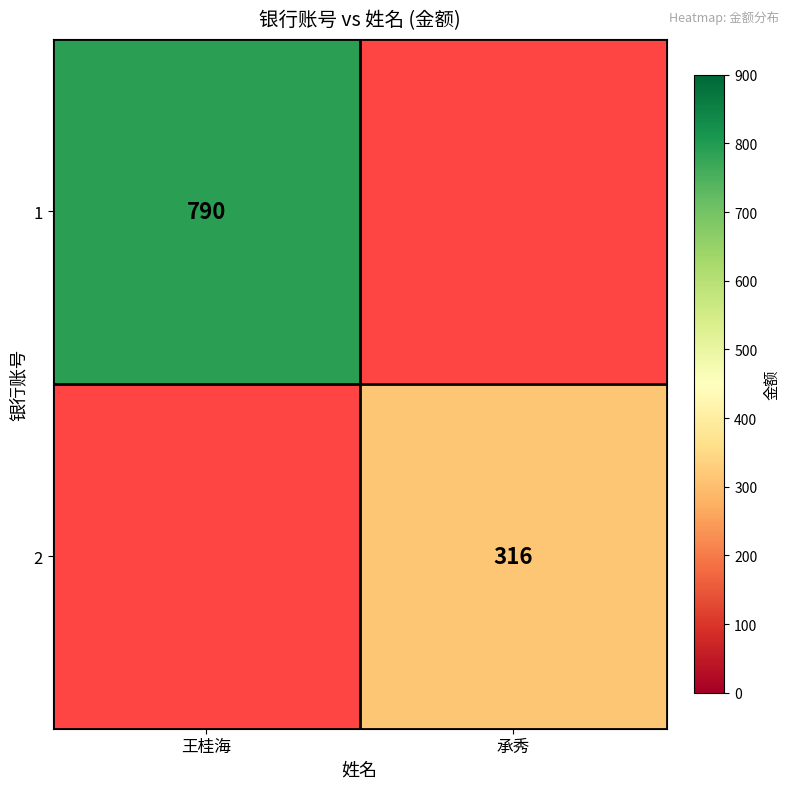

Is it true that 1 equals 505 at 王桂海?

False